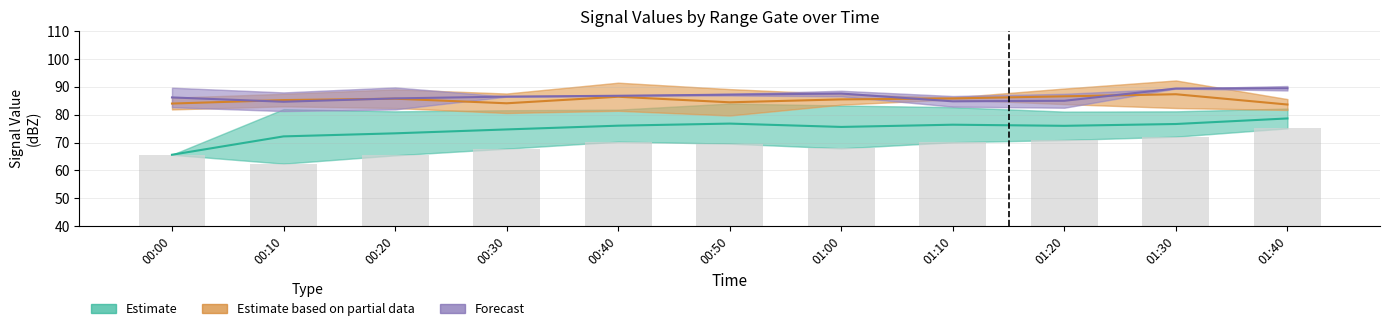

Reading right to left, extract all data points from this chart.

Estimate: 78.7	76.7	76.0	76.4	75.6	76.8	76.0	74.7	73.3	72.2	65.6
Estimate based on partial data: 83.7	87.3	86.6	85.8	85.5	84.5	86.5	84.1	85.8	85.2	84.0
Forecast: 89.5	89.4	85.0	84.8	87.6	87.2	86.8	86.5	85.8	84.7	86.2